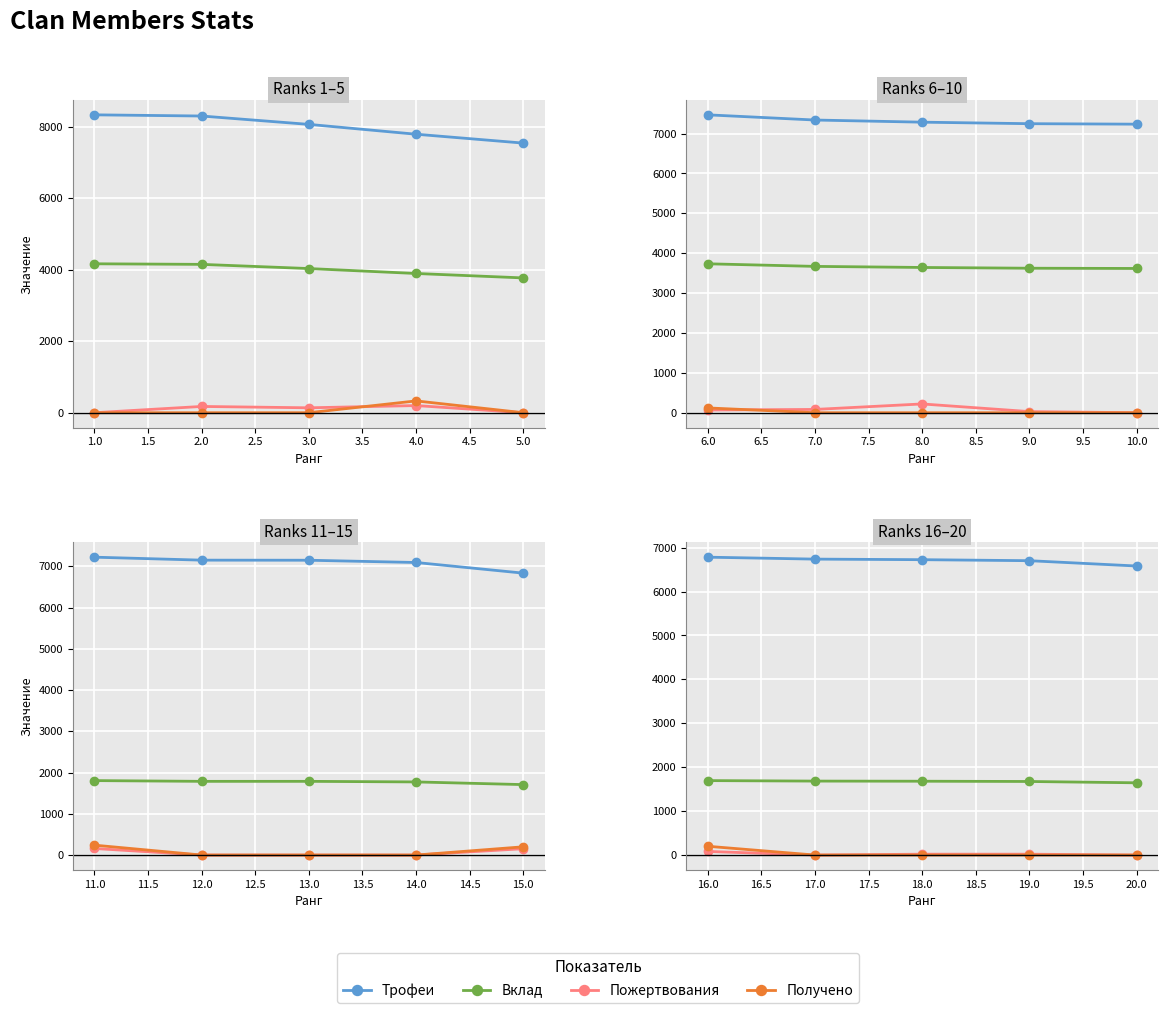

Which has a higher value, 17.0 or 20.0?

17.0